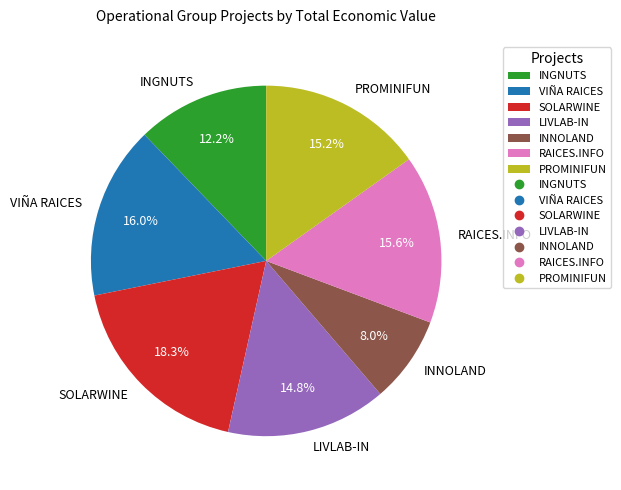

Which slice is the smallest?

INNOLAND